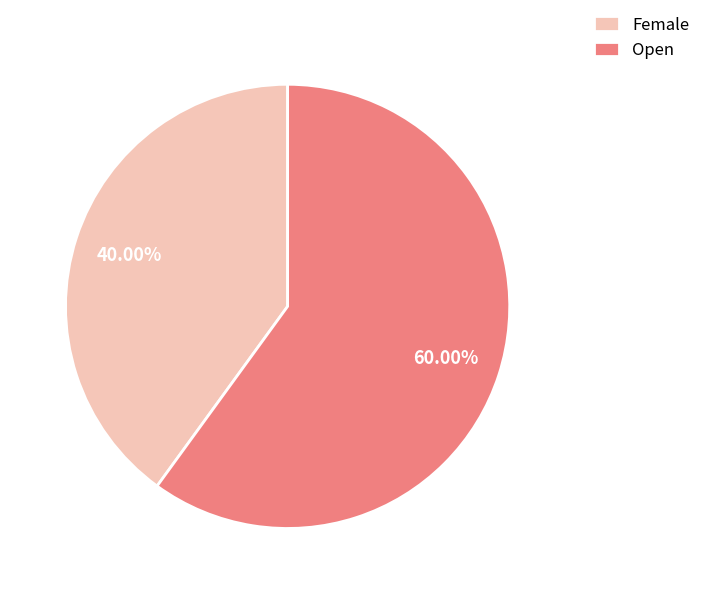

Which slice is the smallest?

Female